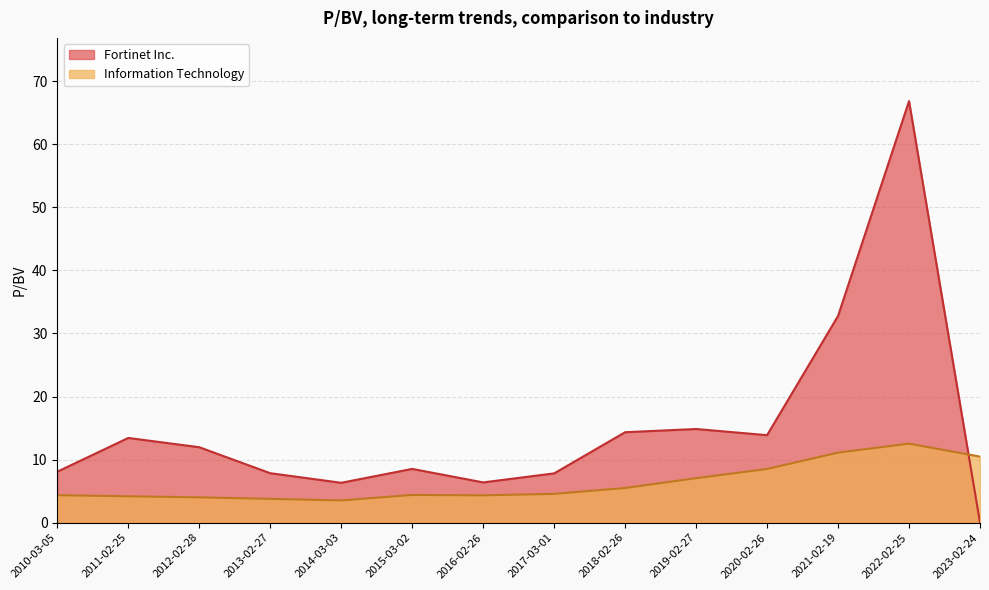

What is the difference between the second highest and minimum values in the Fortinet Inc. series?

32.8